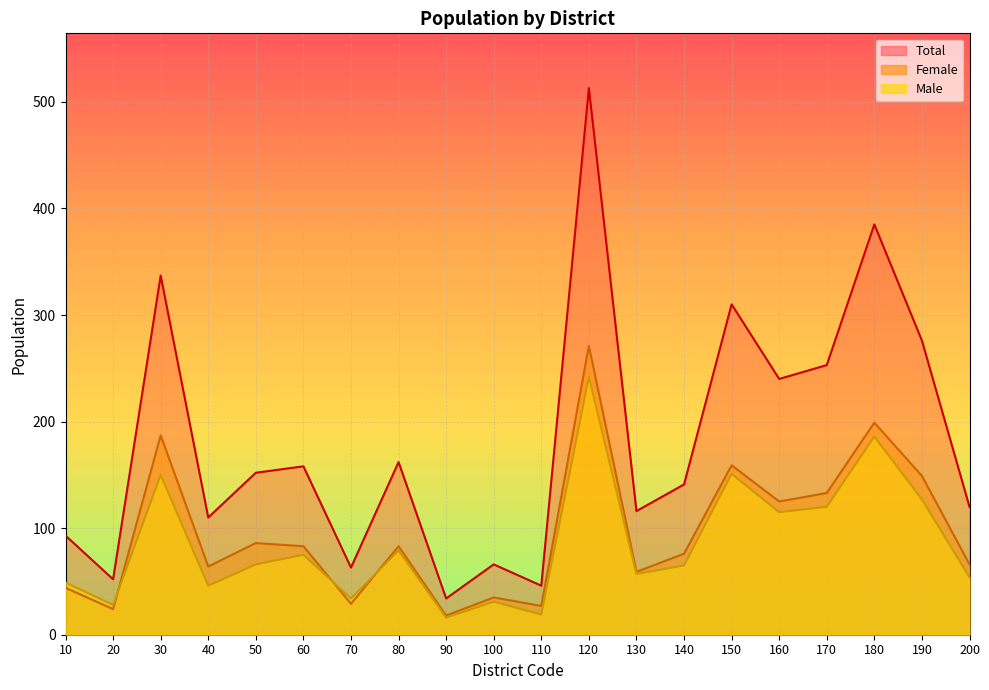

True or false: Female and Total cross at least once.

False